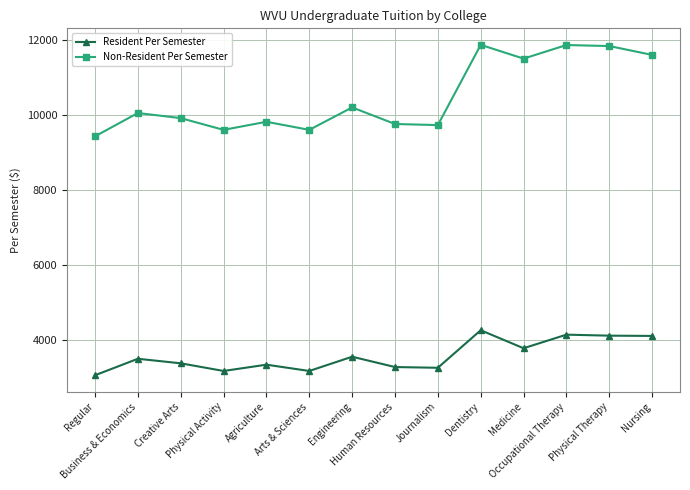

How many values in the Non-Resident Per Semester series are below 10057?

7